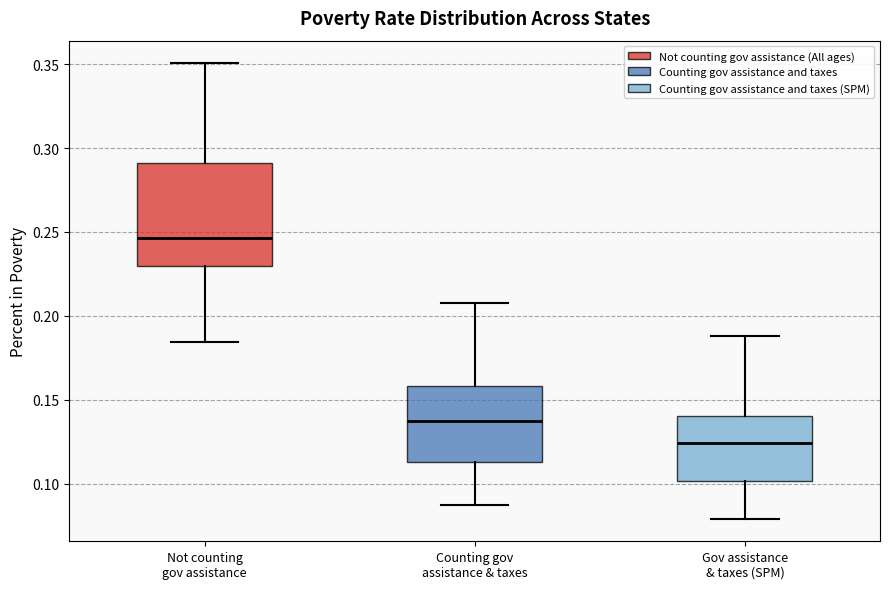

Where is the lower edge of the box for Gov assistance & taxes (SPM) on the y-axis? The values are not printed on the chart, so give them approximately, as read against the axis.

0.100